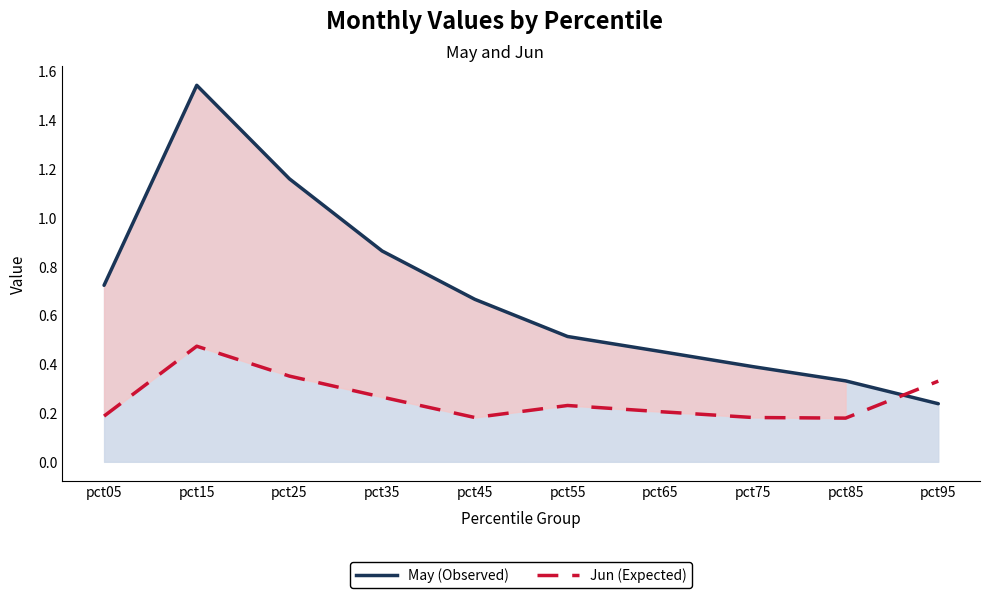

In Jun (Expected), how many points are higher than both neighbors (excluding endpoints)?

2